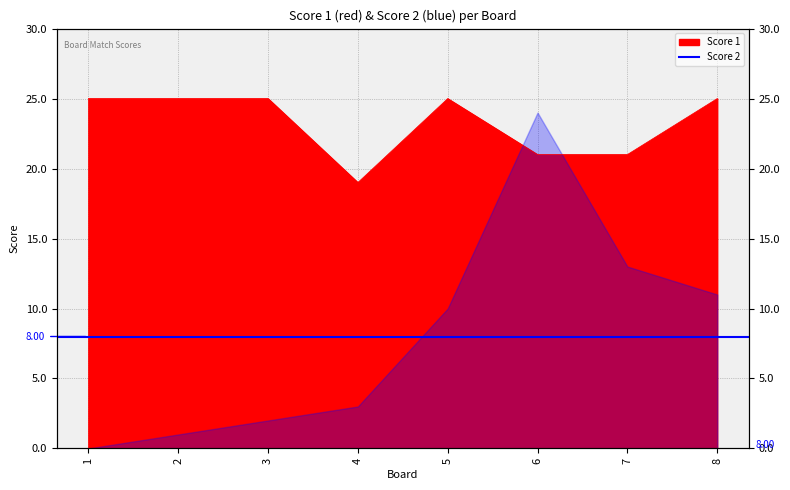

Is it true that the value at 3 is 25?

True